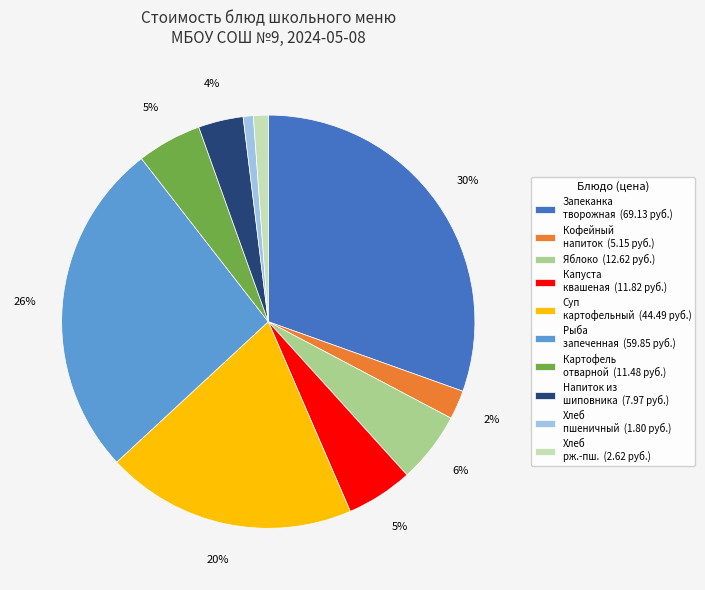

Which category has the biggest portion of the pie?

Запеканка творожная (69.13 руб.)